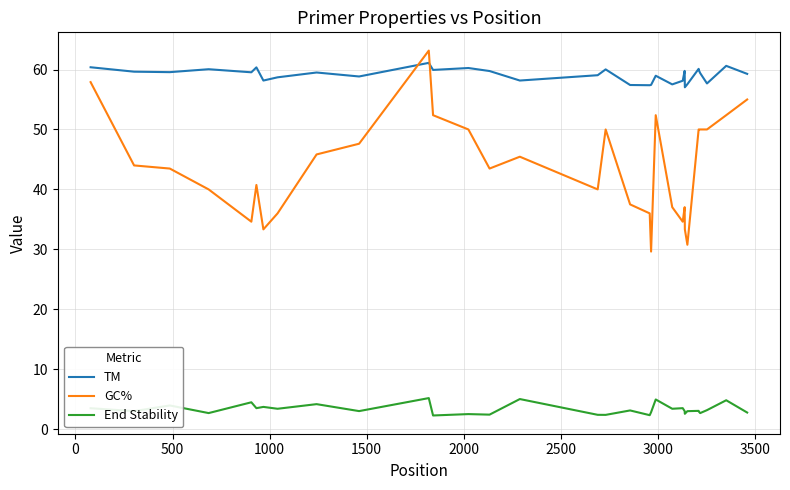

Which series has the largest total across all categories?

TM